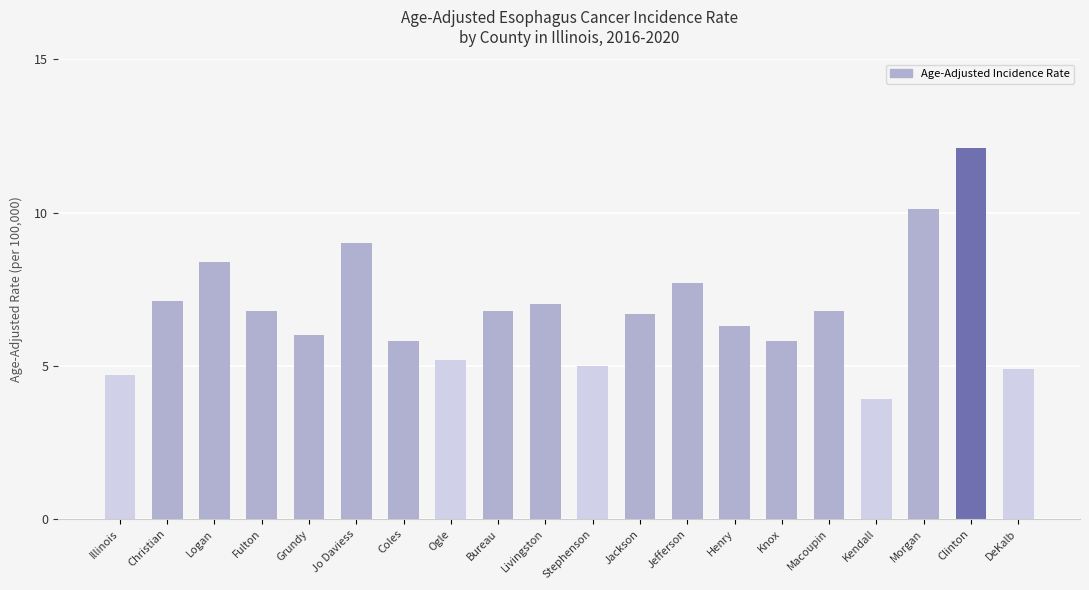

What is the approximate value at Jackson?

6.7